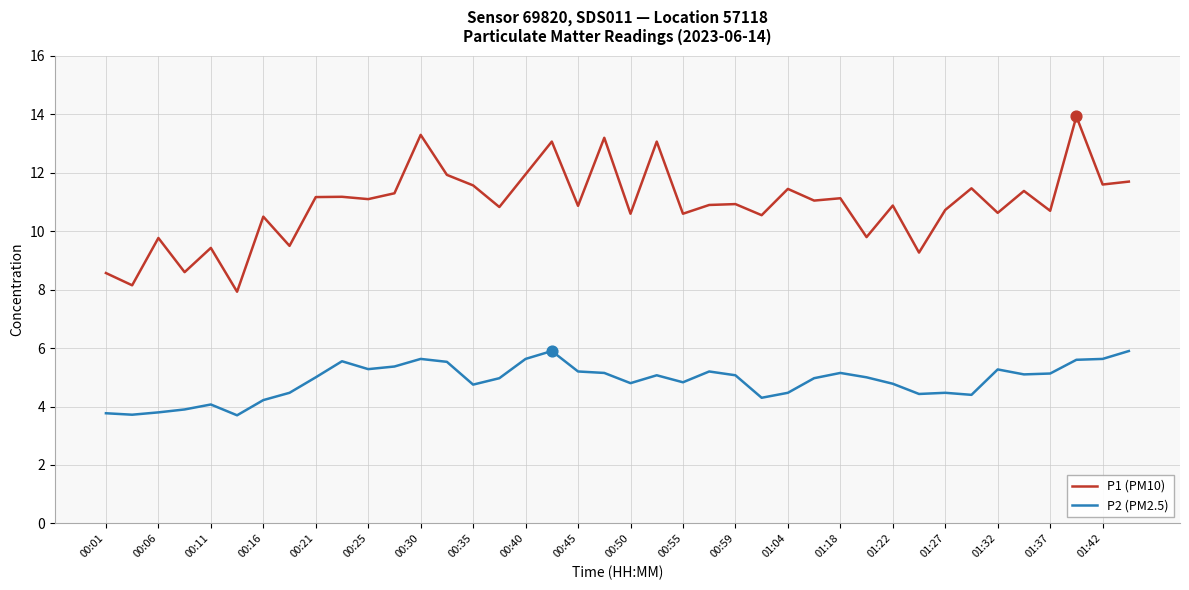

Which series has the largest total across all categories?

P1 (PM10)